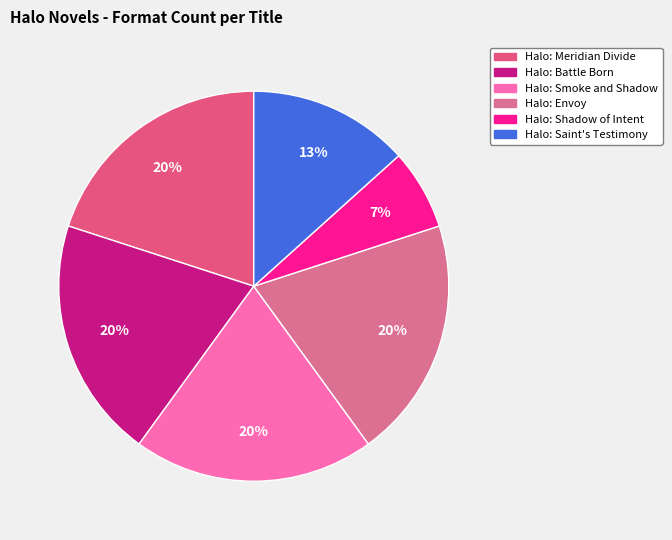

To the nearest percent, what is the combined percentage of Halo: Smoke and Shadow and Halo: Saint's Testimony?

33%